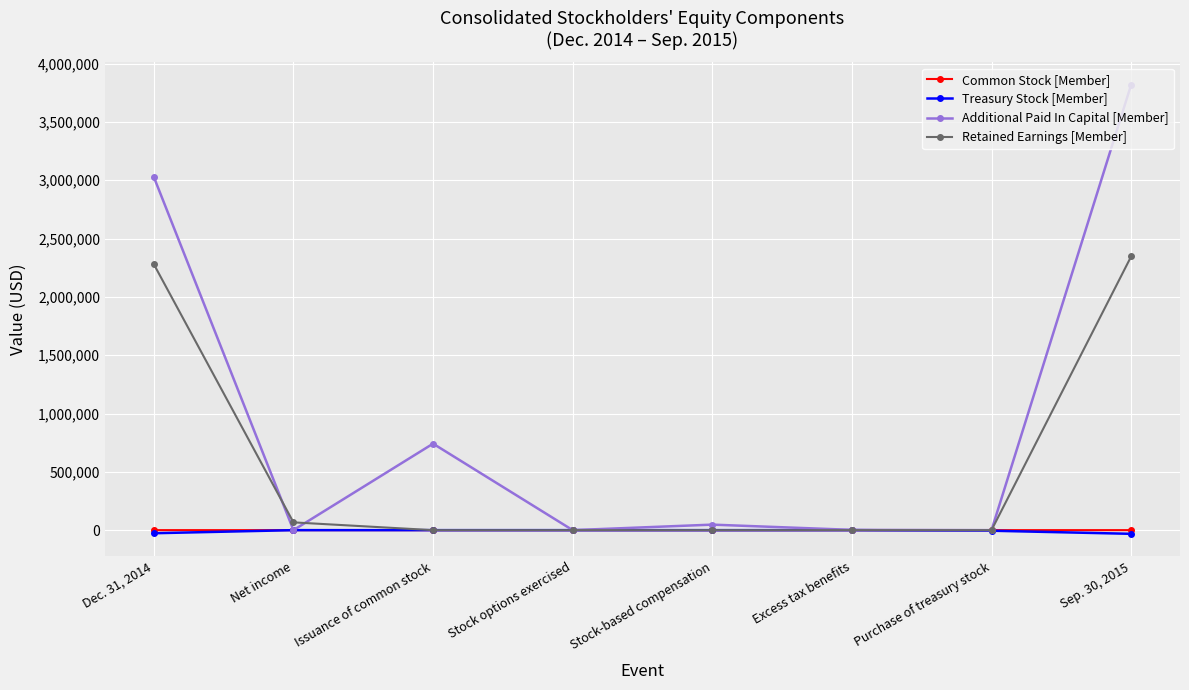

After their last crossing, which series has the higher values: Additional Paid In Capital [Member] or Retained Earnings [Member]?

Additional Paid In Capital [Member]